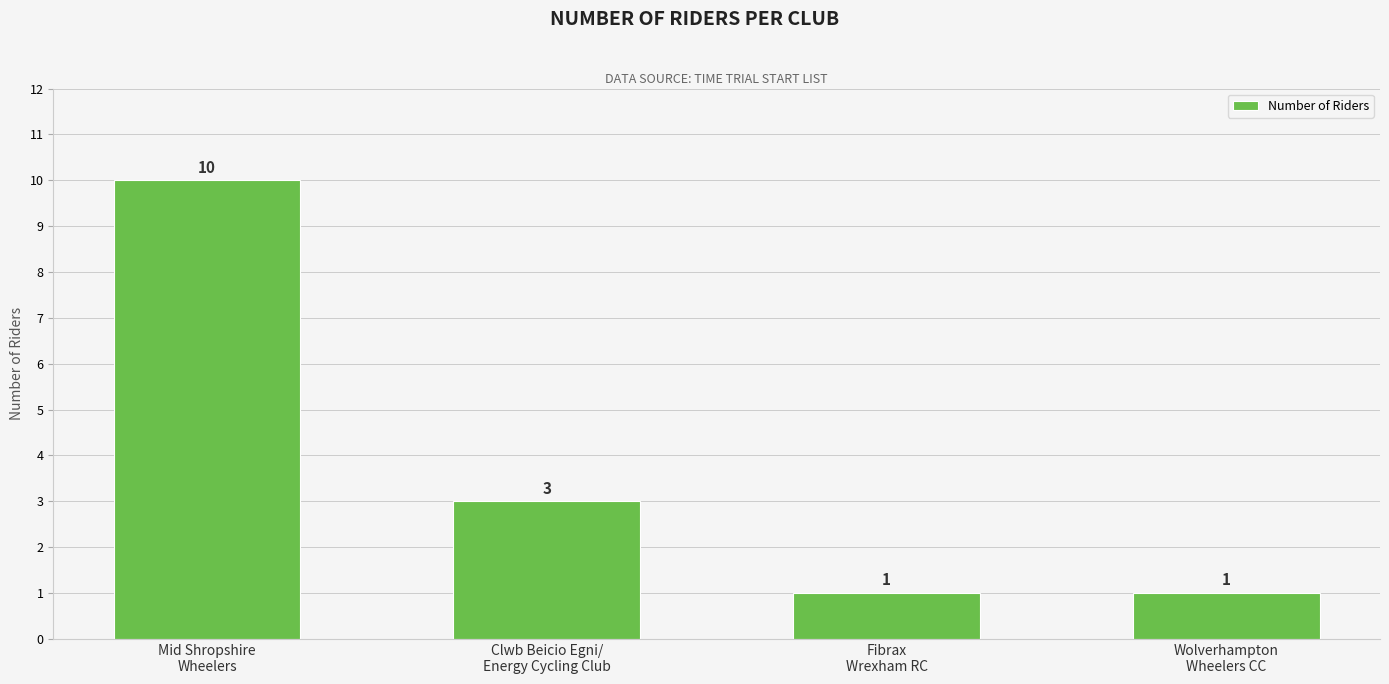

How many series are shown in this chart?

1